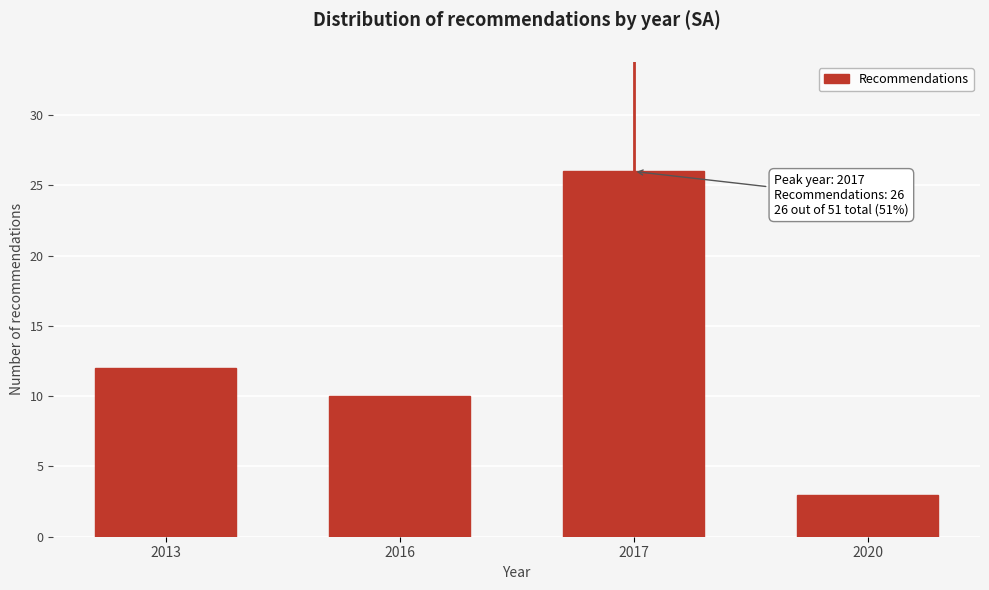

Reading left to right, extract all data points from this chart.

2013=12	2016=10	2017=26	2020=3